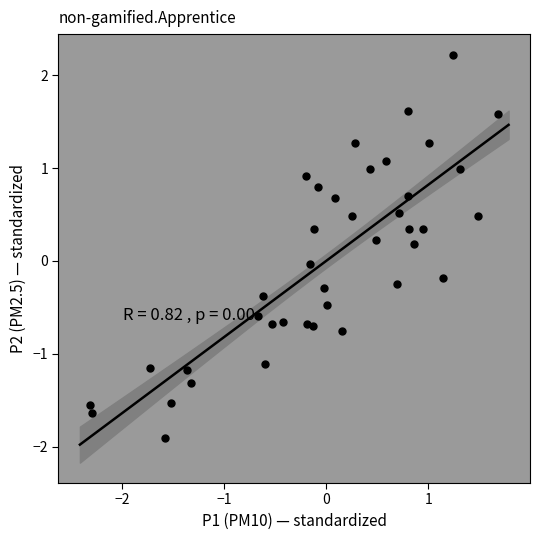

What is the range of X values (max minus min)?

4.0